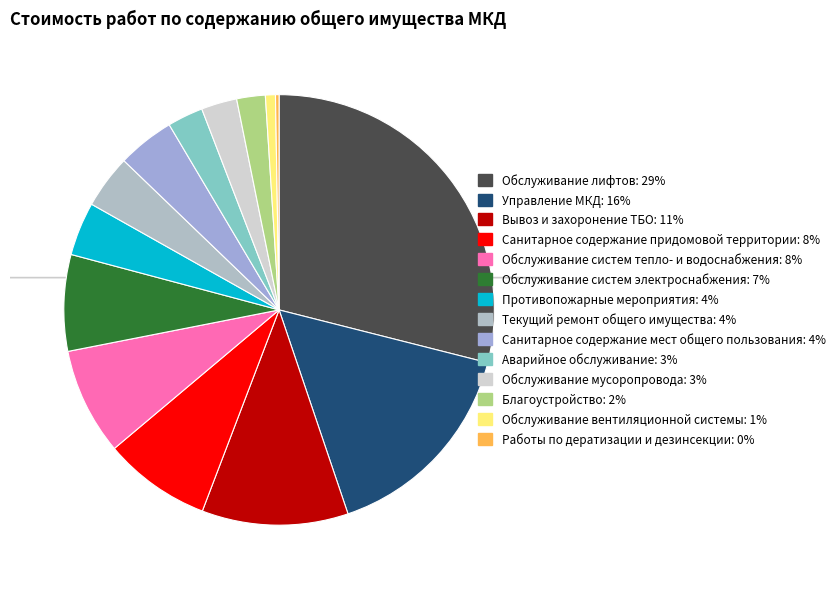

Combined, do Обслуживание систем тепло- и водоснабжения and Противопожарные мероприятия account for over 50%?

No